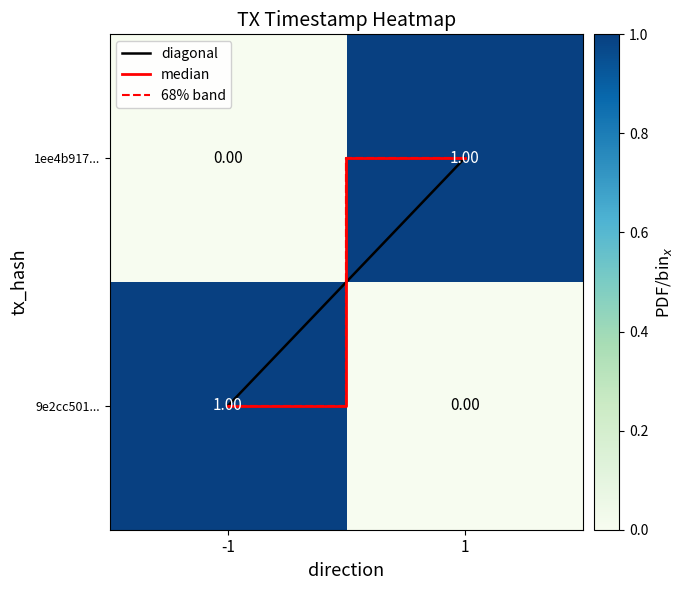

How many data points in 1ee4b917... are less than 1?

1